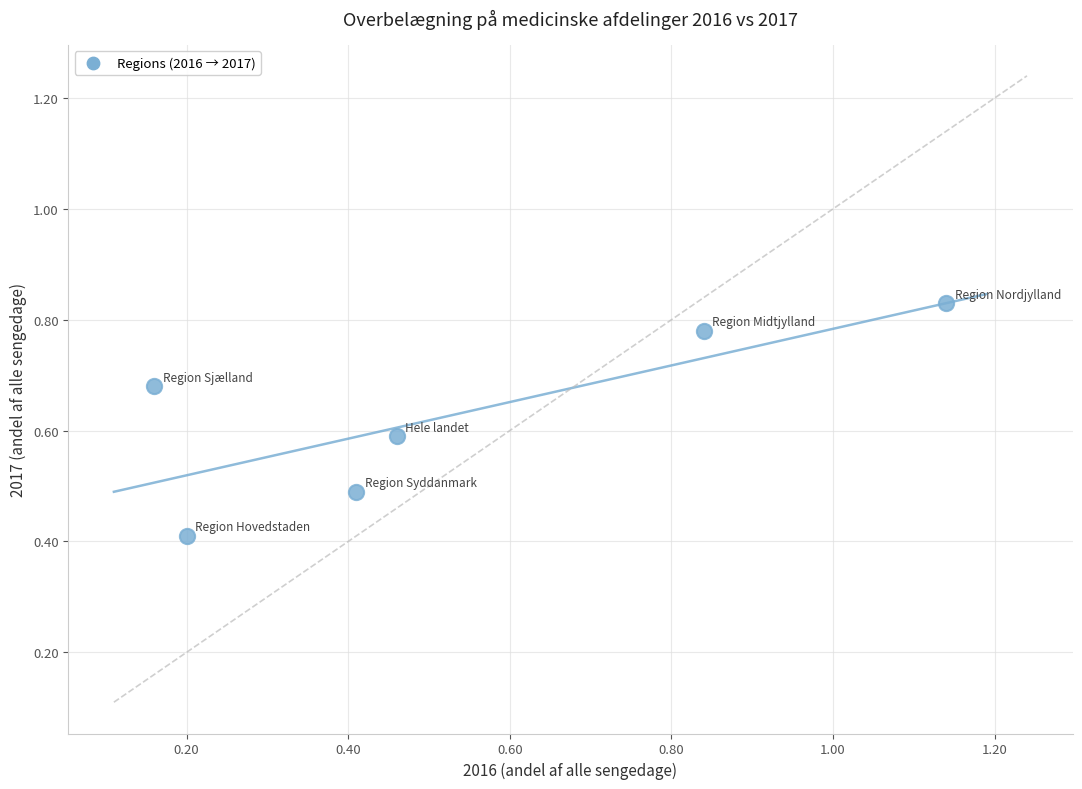

What Y value in the scatter plot is closest to 0?

0.4